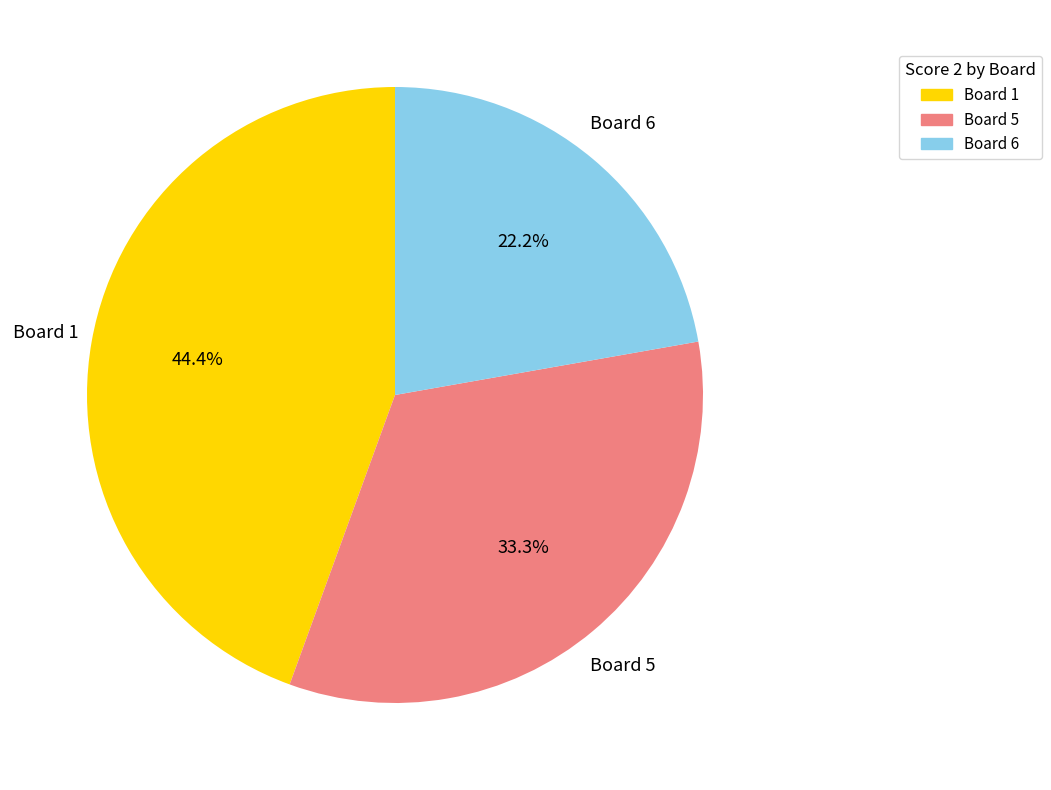

To the nearest percent, what is the average slice percentage?

33%